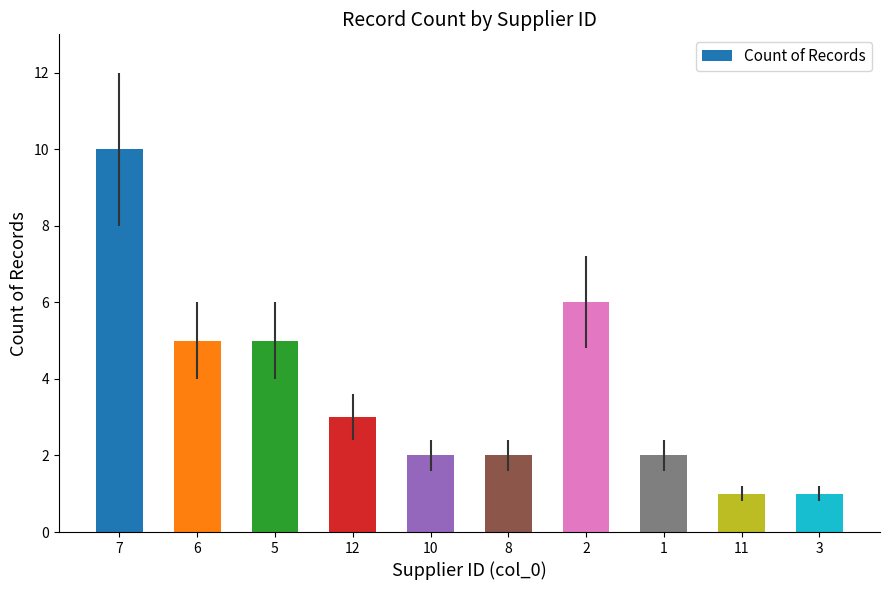

The value at 5 is 1. True or false?

False